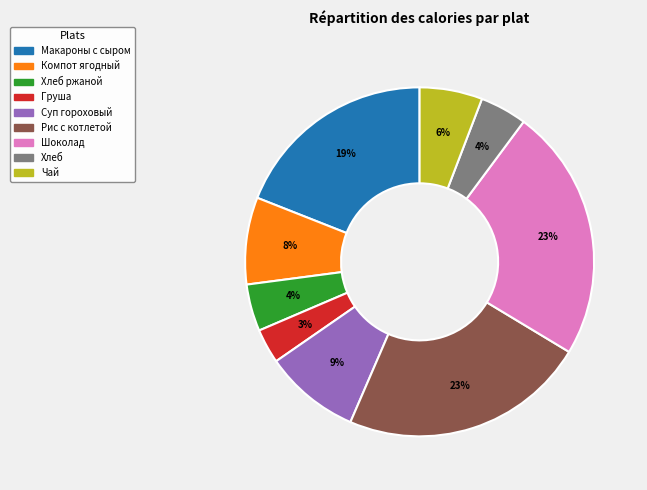

Is there a majority slice in this chart?

No